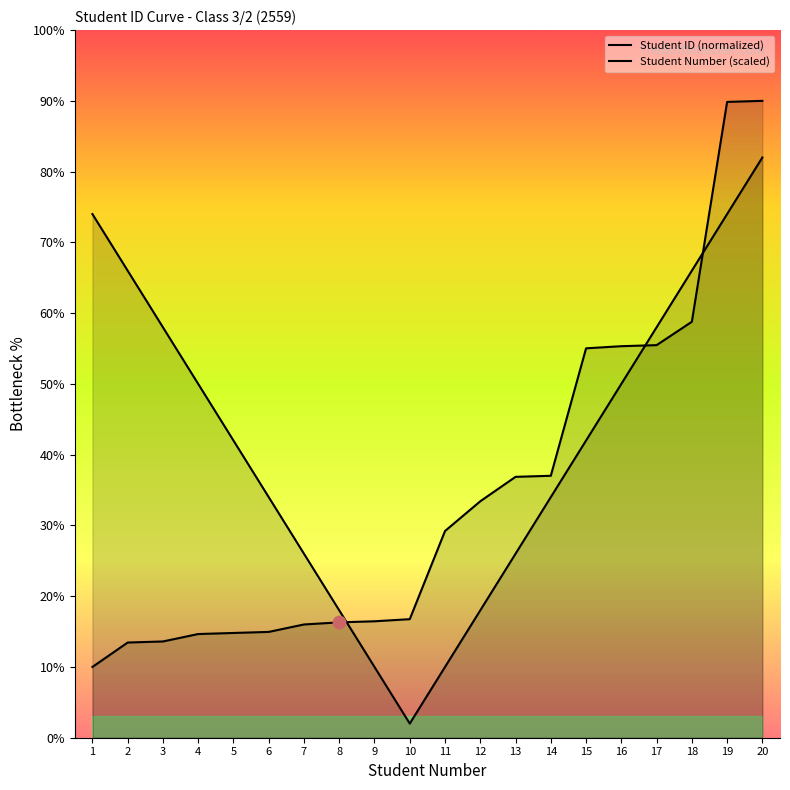

At which category is the sum across all series the highest?

20